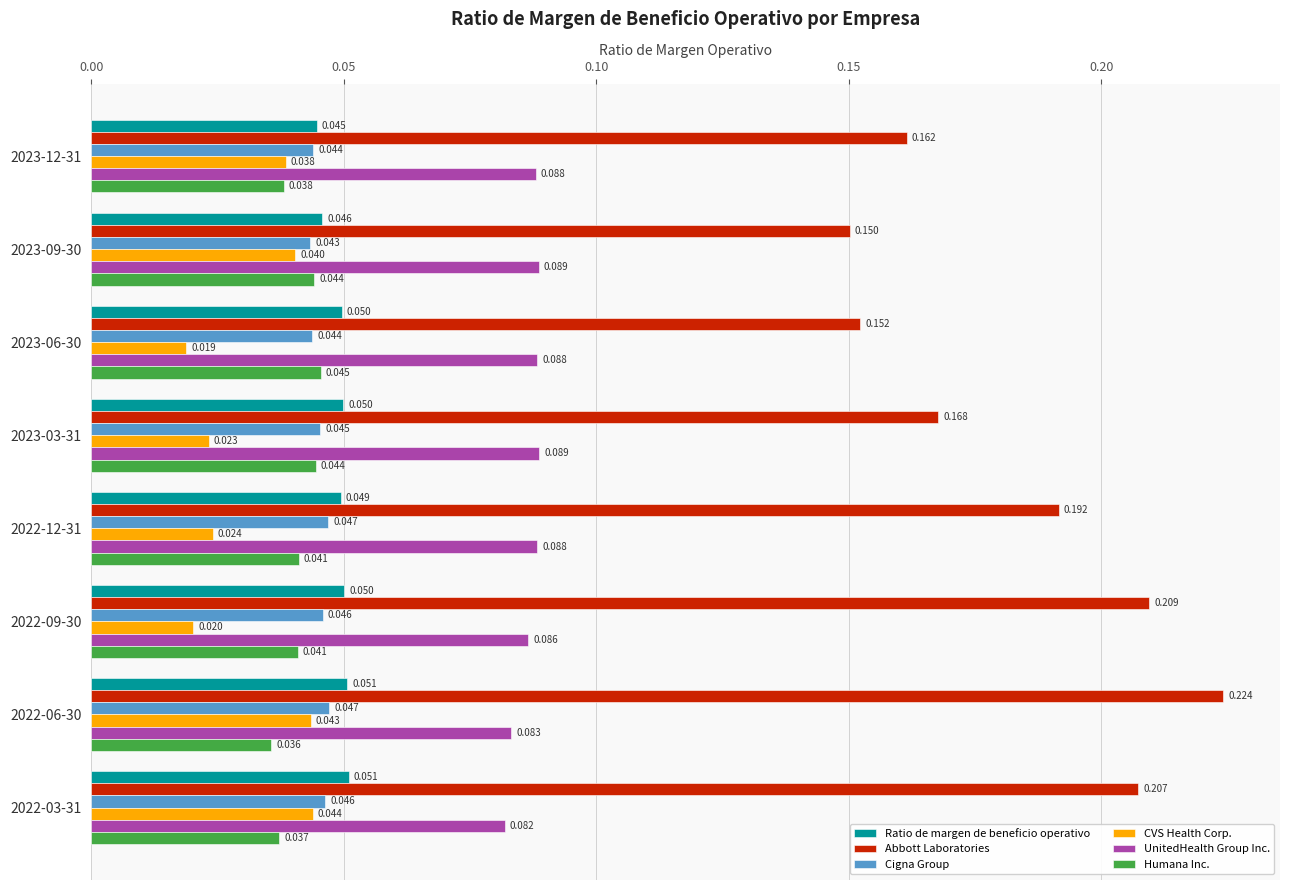

List the series in order of their peak value, lowest first.

CVS Health Corp., Humana Inc., Cigna Group, Ratio de margen de beneficio operativo, UnitedHealth Group Inc., Abbott Laboratories